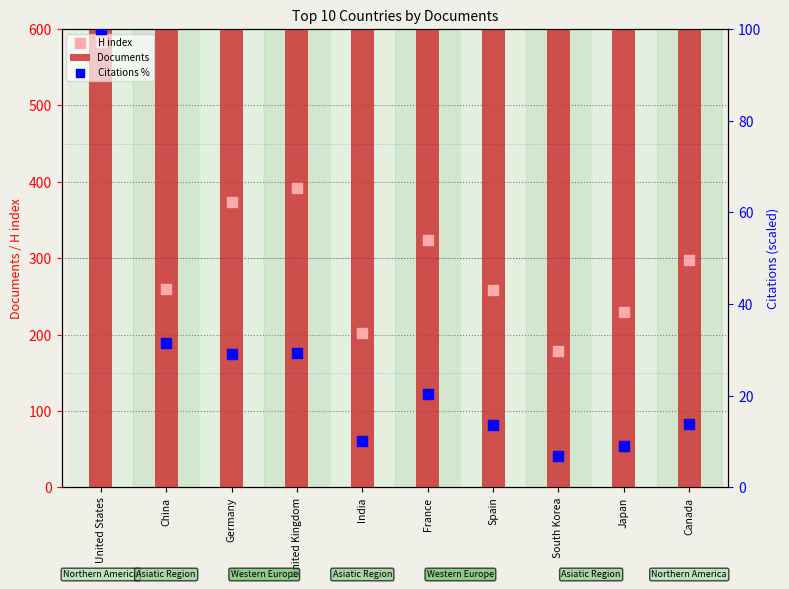

What is the total value across all series at Japan?

1114.1